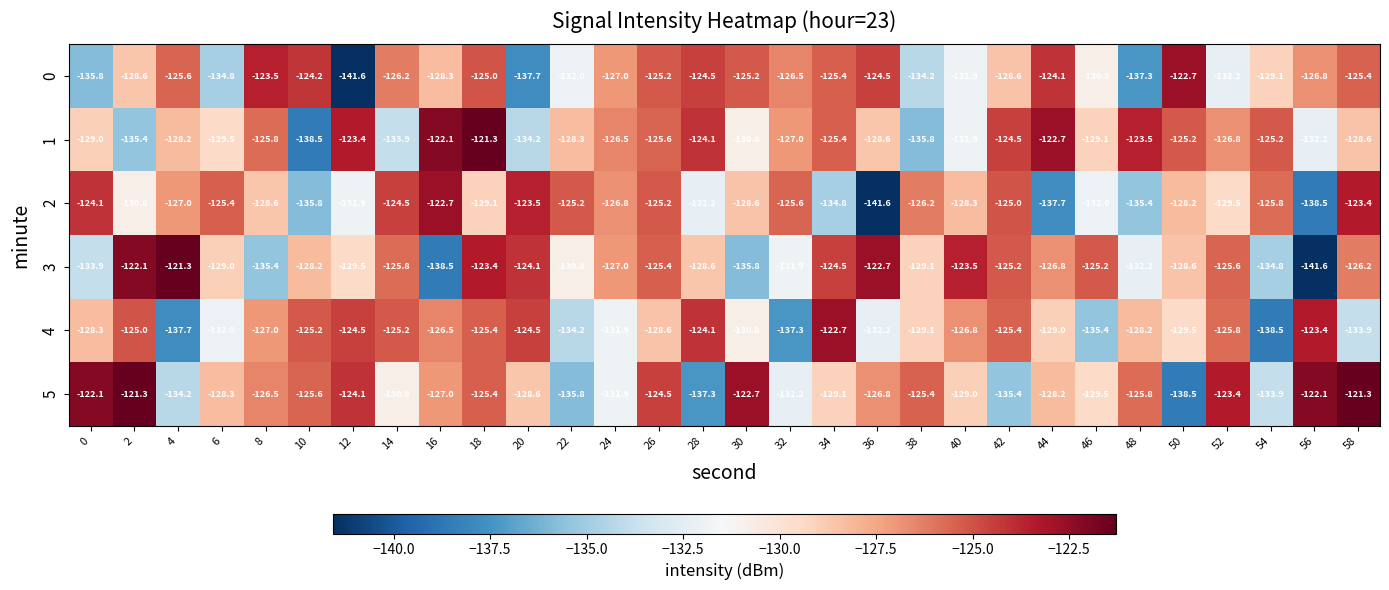

What is the spread (max minus min) of values at 54?

13.3